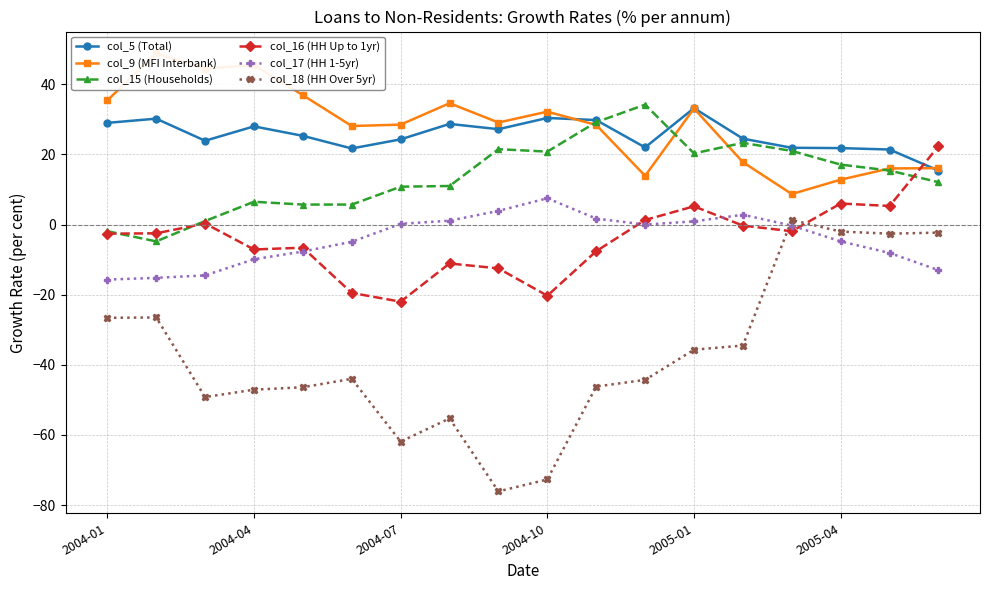

Is this an area chart (filled region under the line)?

No